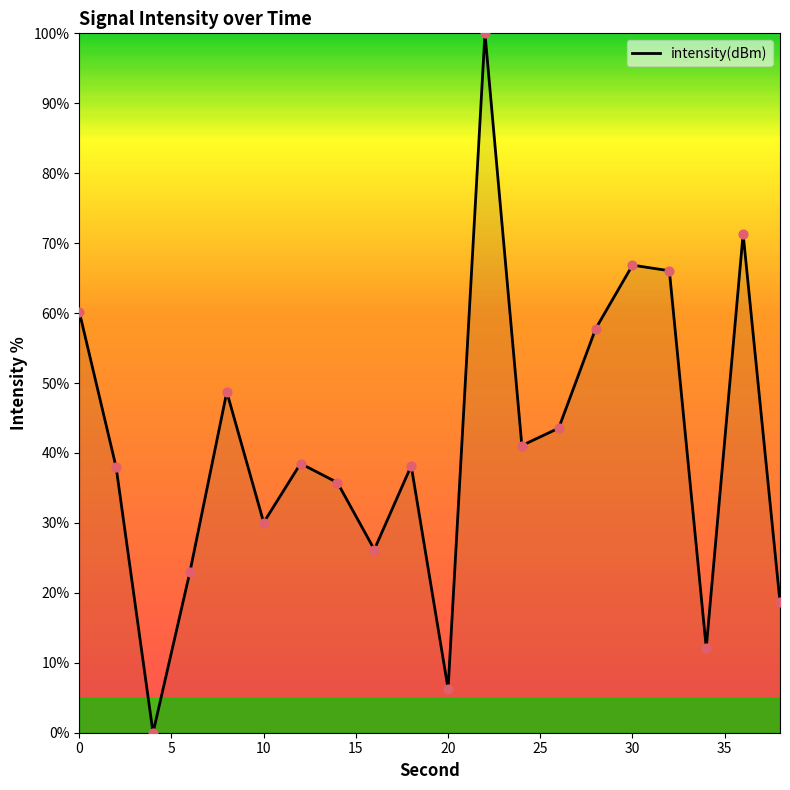

What is the difference between the maximum and minimum values?

100.0